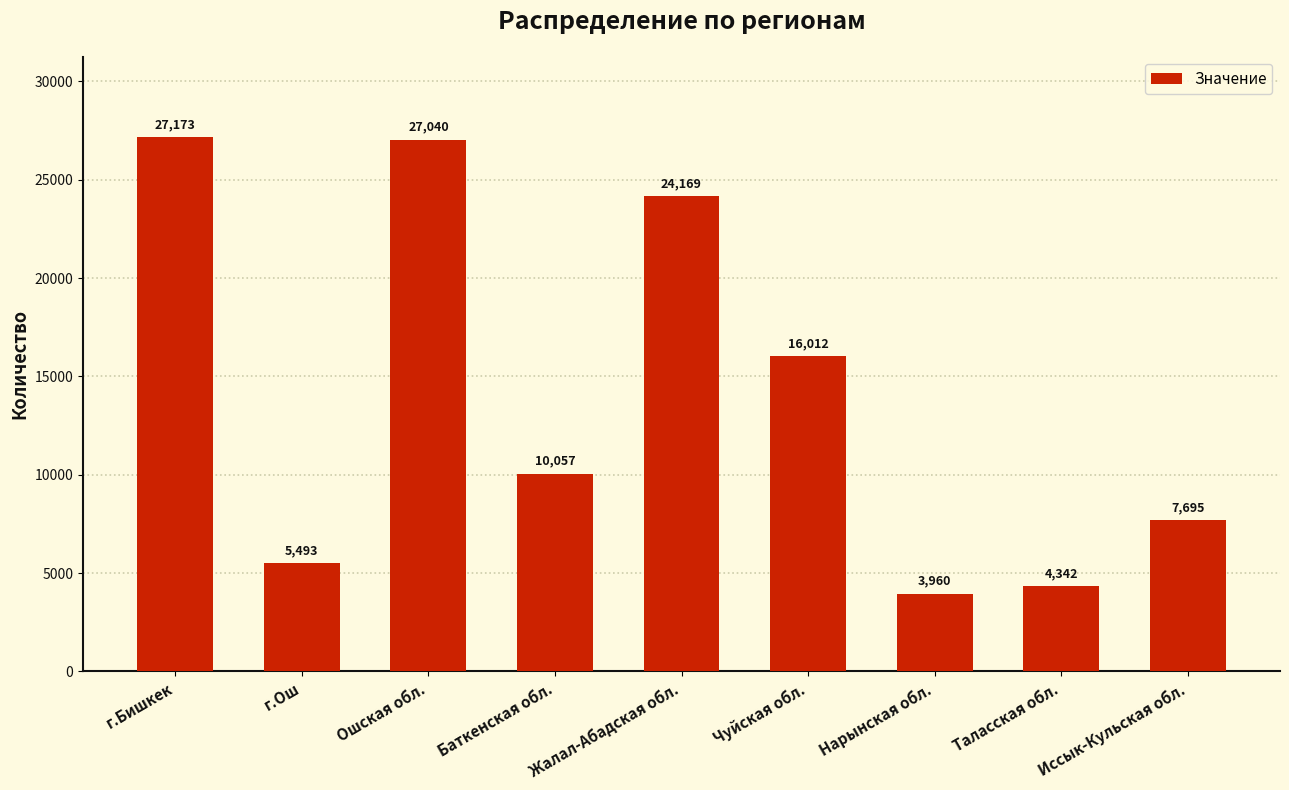

Reading left to right, list all the values displayed in this chart.

г.Бишкек=27173	г.Ош=5493	Ошская обл.=27040	Баткенская обл.=10057	Жалал-Абадская обл.=24169	Чуйская обл.=16012	Нарынская обл.=3960	Таласская обл.=4342	Иссык-Кульская обл.=7695